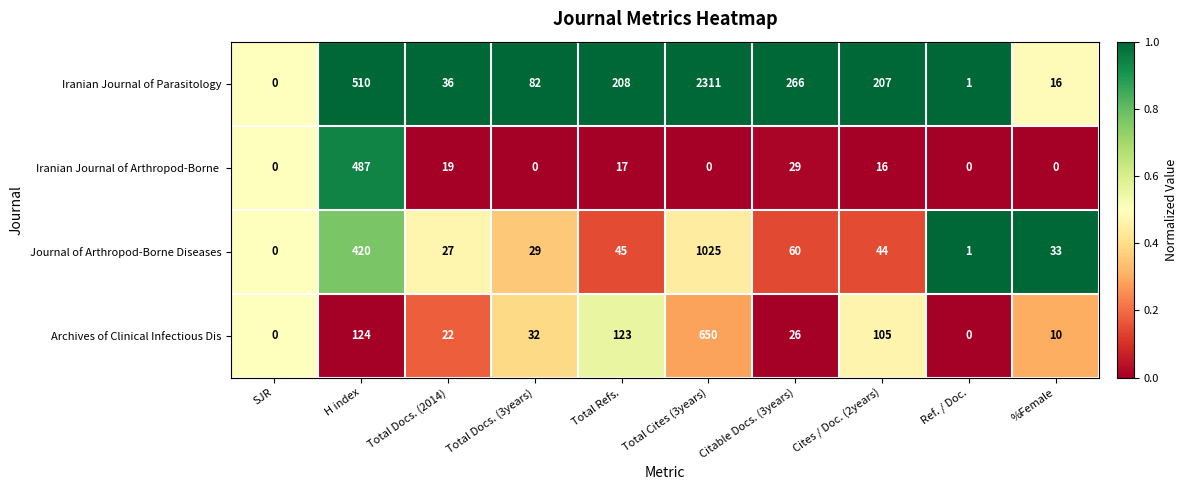

Which series has the largest total across all categories?

Iranian Journal of Parasitology